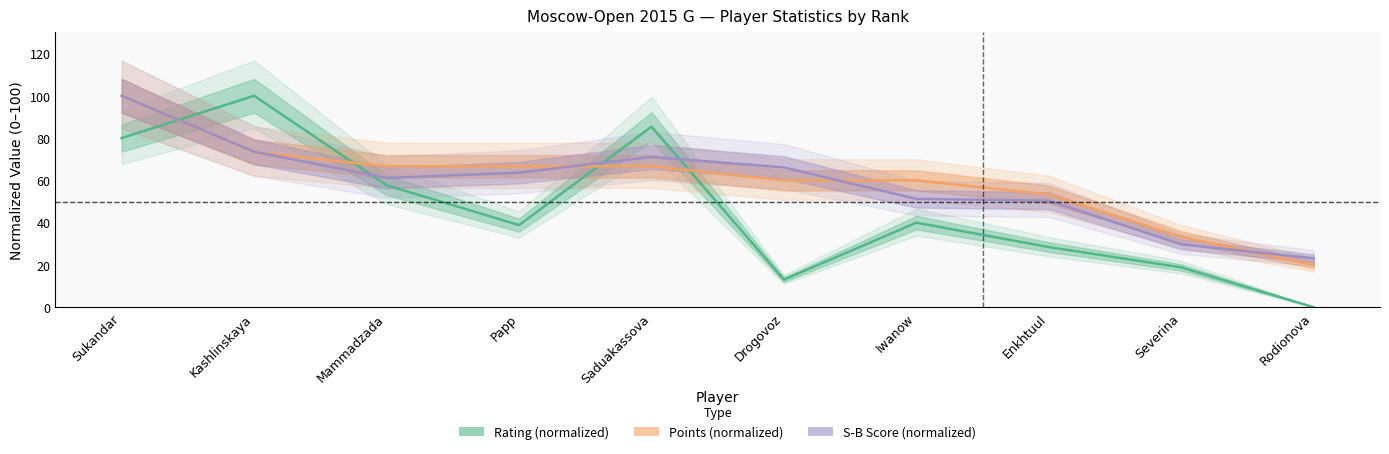

List the labels in order of Points value, largest first.

Sukandar, Kashlinskaya, Mammadzada, Papp, Saduakassova, Drogovoz, Iwanow, Enkhtuul, Severina, Rodionova